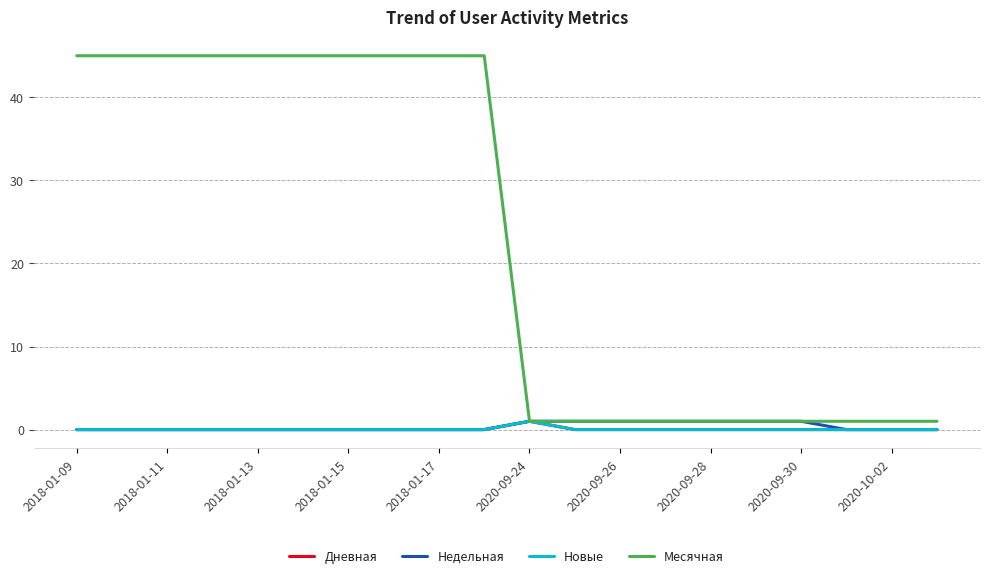

Does the chart display data point markers on the line(s)?

No